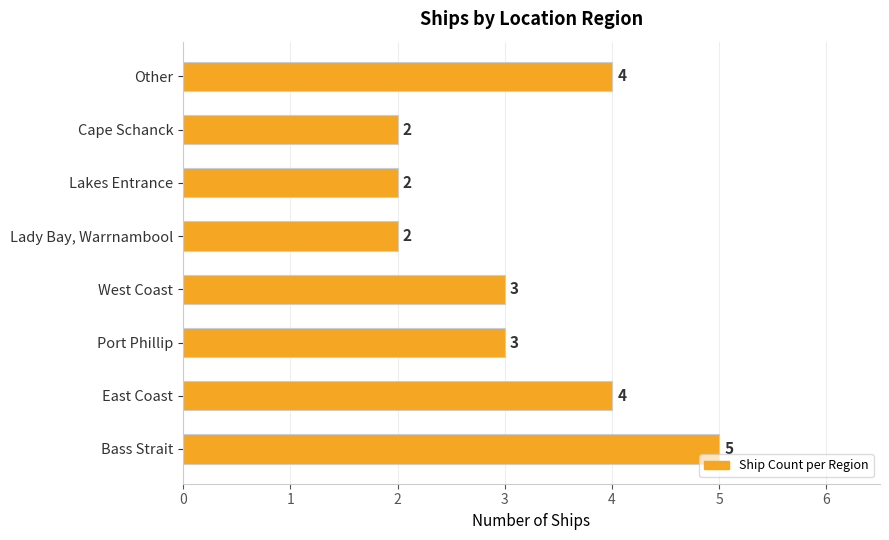

What is the average value?

3